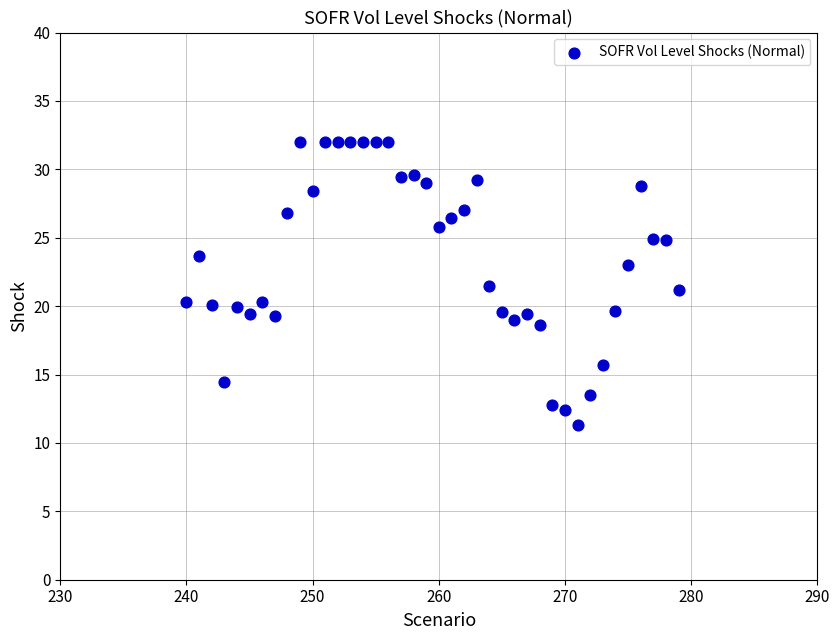

What is the range of Y values (max minus min)?

20.7